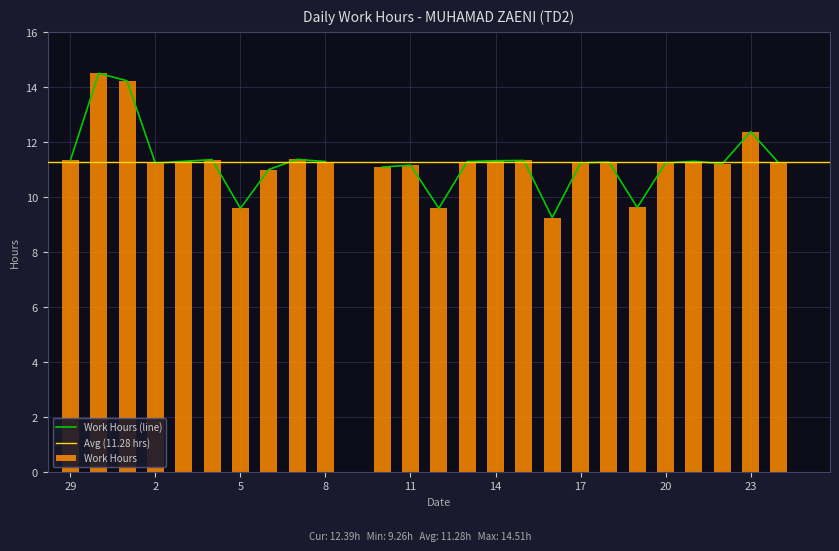

List the labels in order of value, largest first.

30, 1, 23, 7, 4, 29, 15, 14, 3, 21, 8, 13, 18, 17, 20, 2, 24, 22, 11, 10, 6, 19, 5, 12, 16, 9, 25